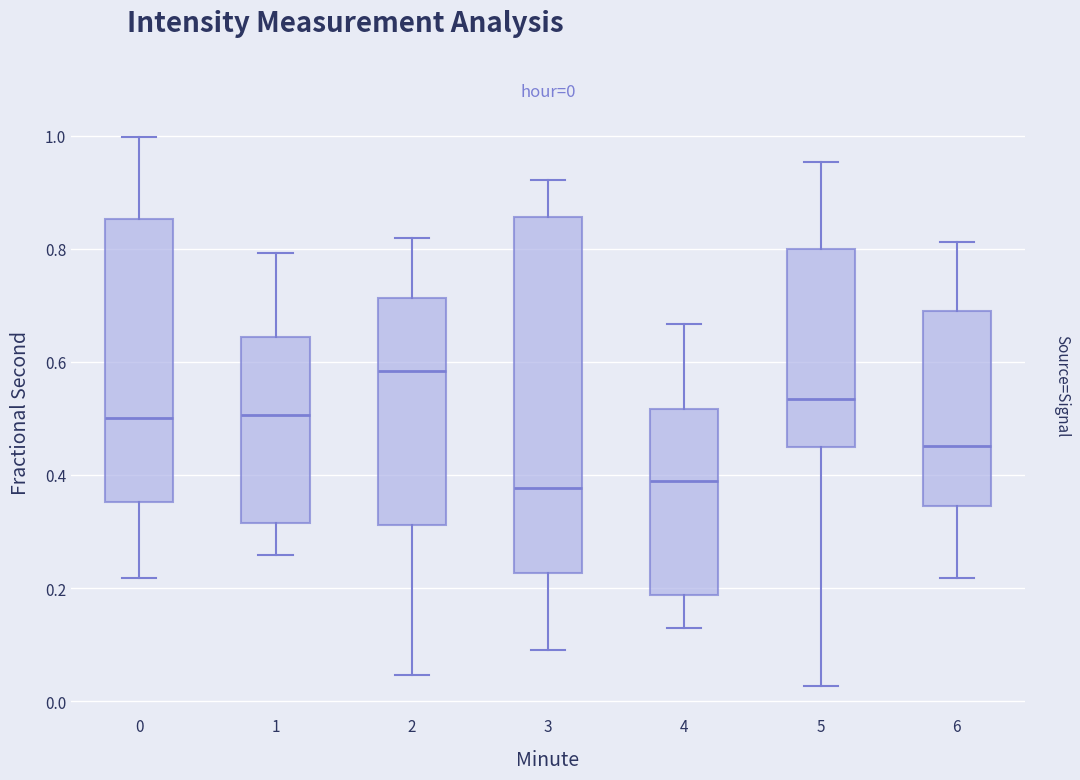

Which box's median line is the highest?

2